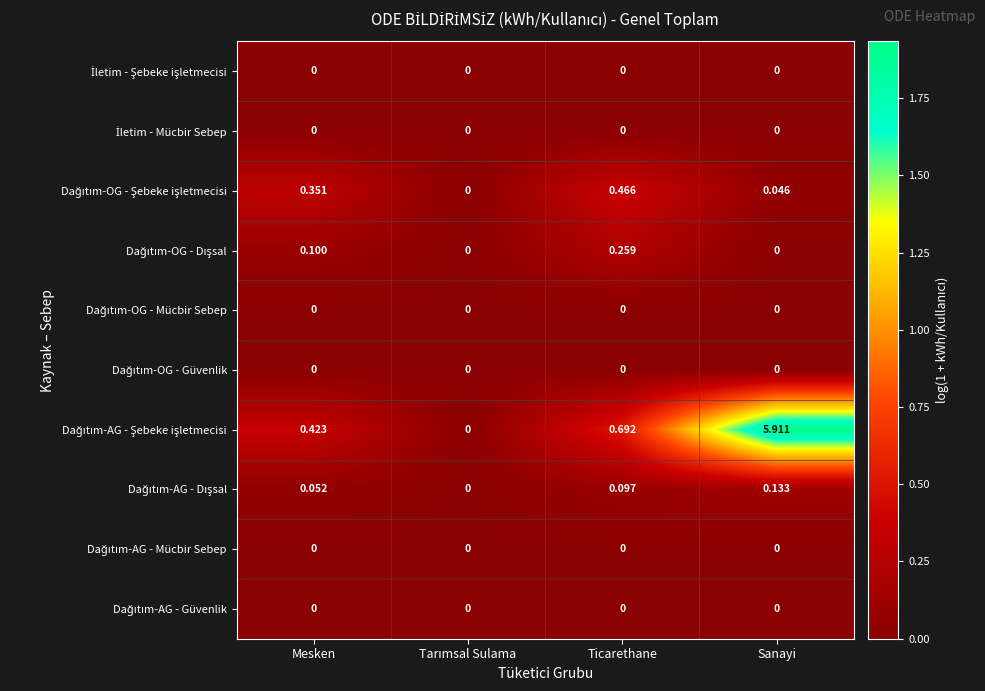

At which category is the sum across all series the highest?

Sanayi